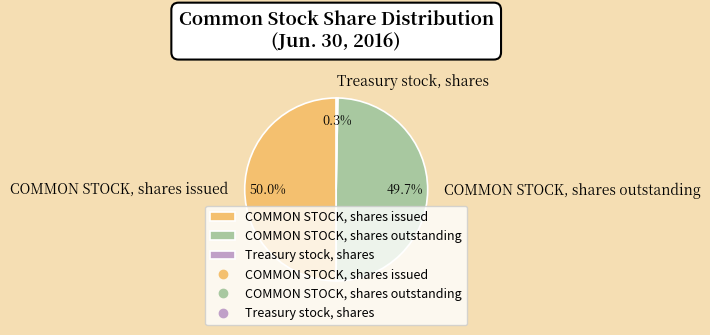

To the nearest percent, what percentage of the pie is COMMON STOCK, shares issued?

50%